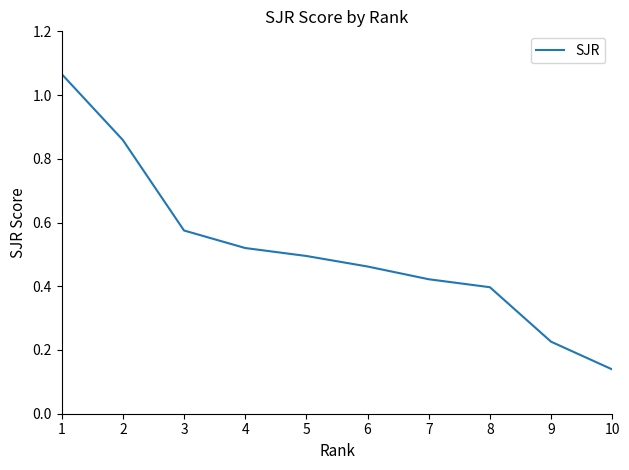

Between 10 and 8, which is larger?

8